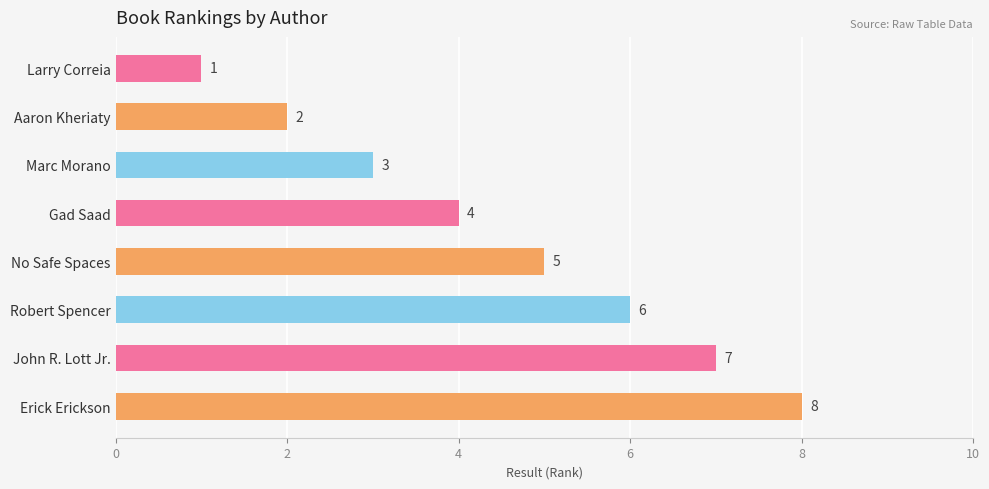

Which has a higher value, Larry Correia or Erick Erickson?

Erick Erickson